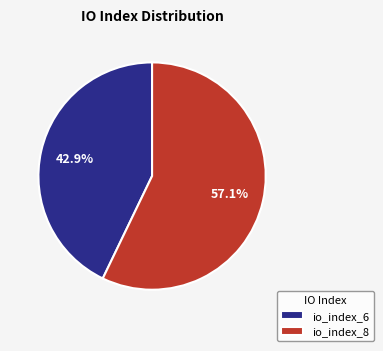

Is it true that io_index_6 is 32% of the pie?

False